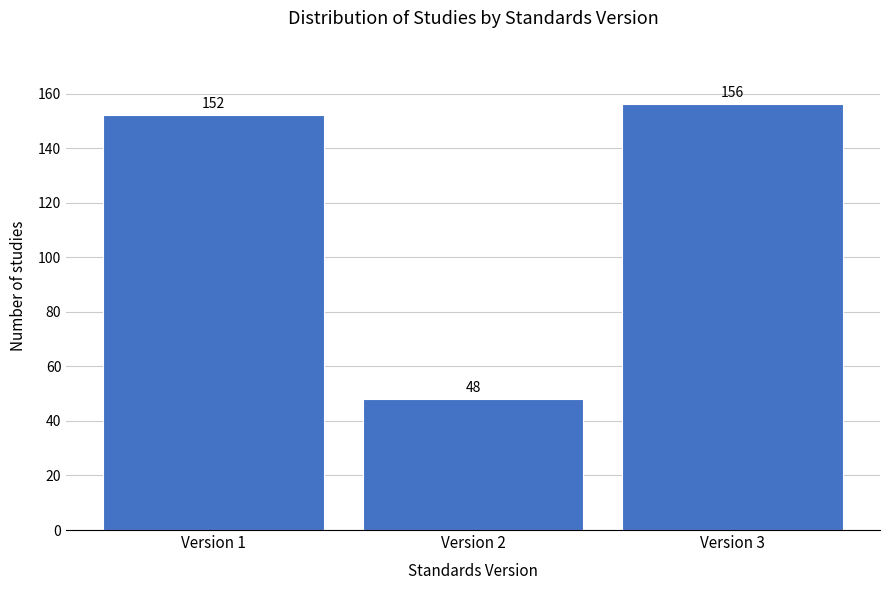

Reading left to right, what are all the values shown in this chart?

152	48	156